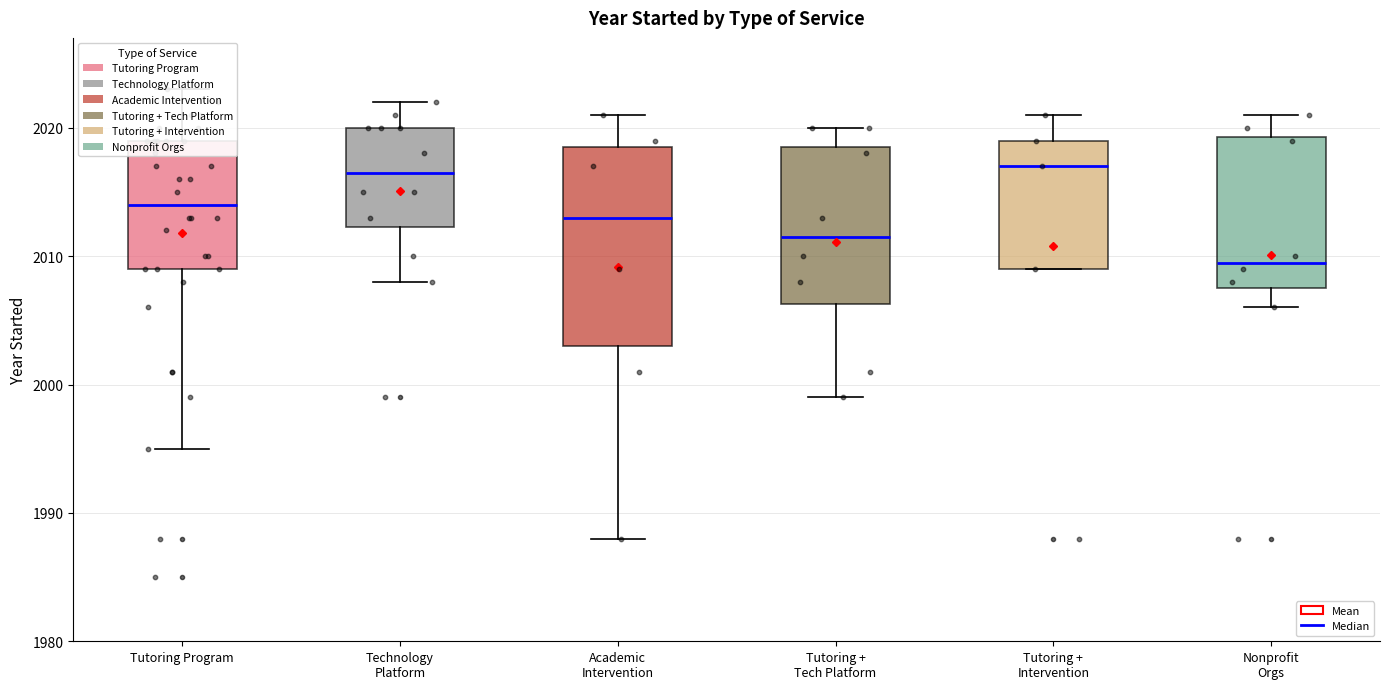

Where does the upper whisker of the box for Tutoring + Intervention end on the y-axis? The values are not printed on the chart, so give them approximately, as read against the axis.

2021